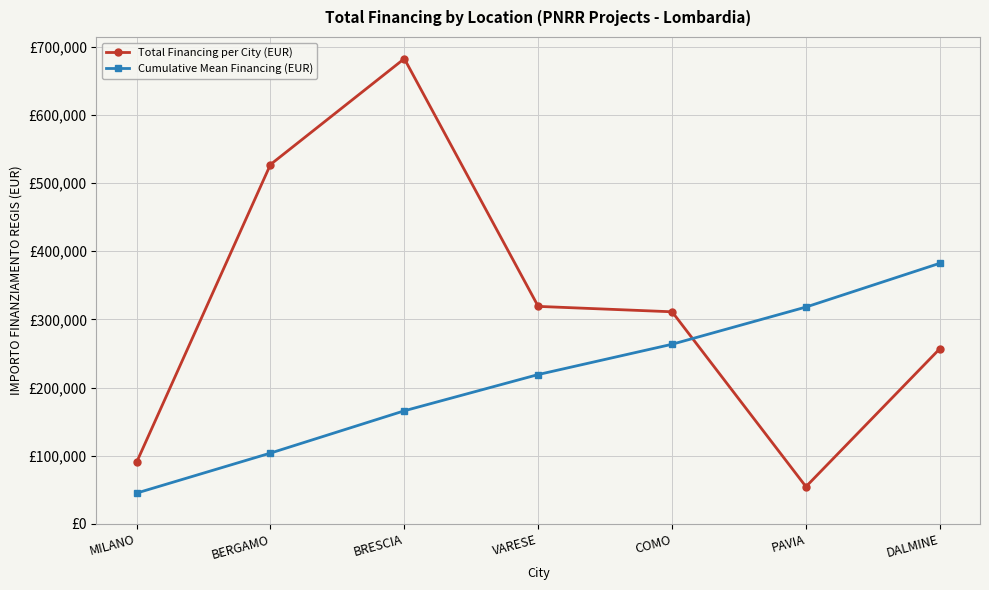

True or false: Total Financing per City (EUR) has a value of 134750.9 at DALMINE.

False